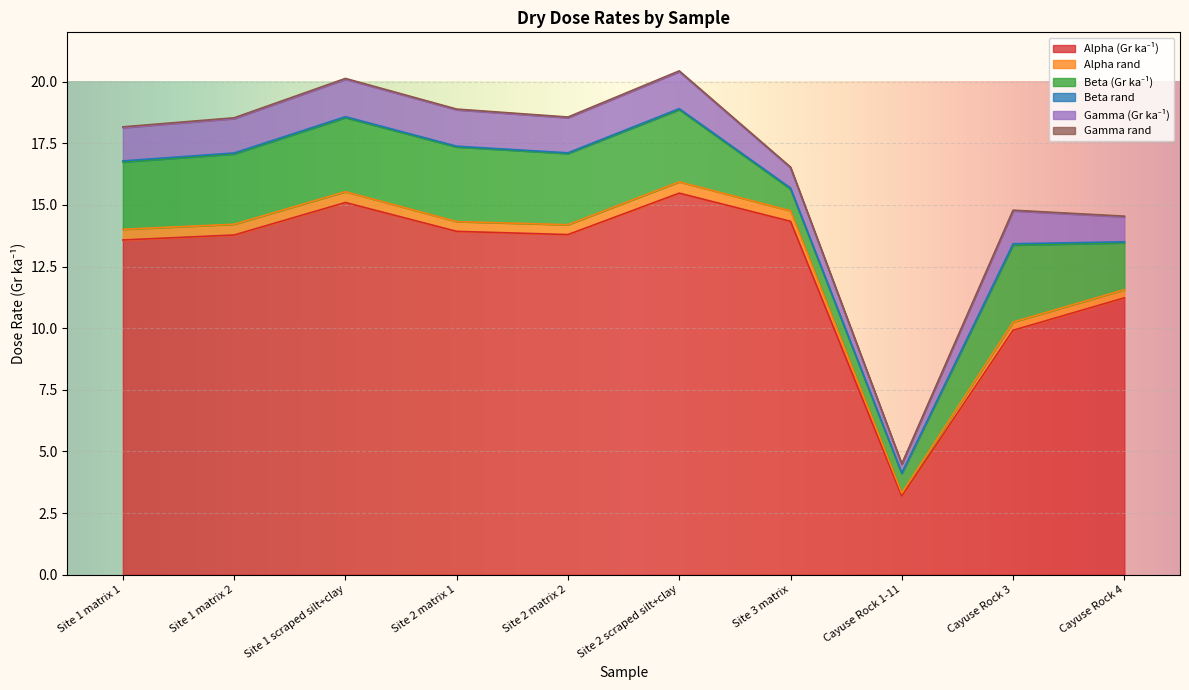

The value of gamma_rand at Cayuse Rock 1-11 is 0.0. True or false?

False